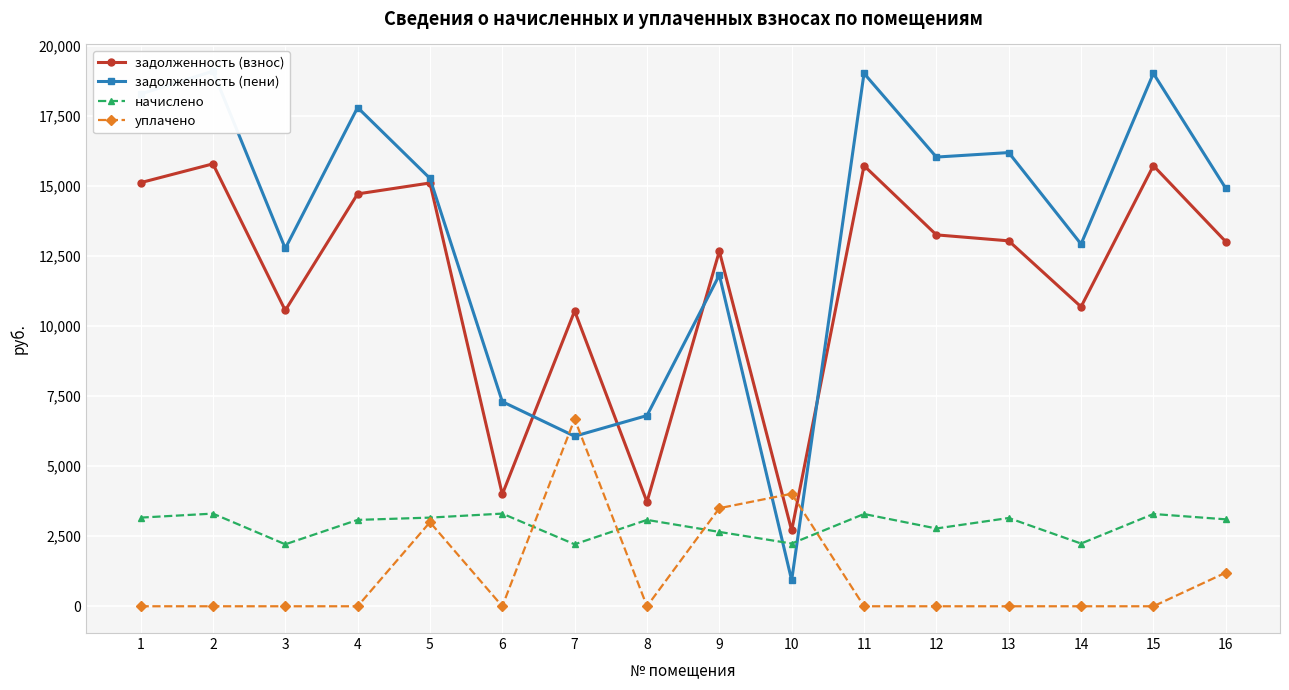

What is the value of the уплачено point at the 10th from the left?

4016.0